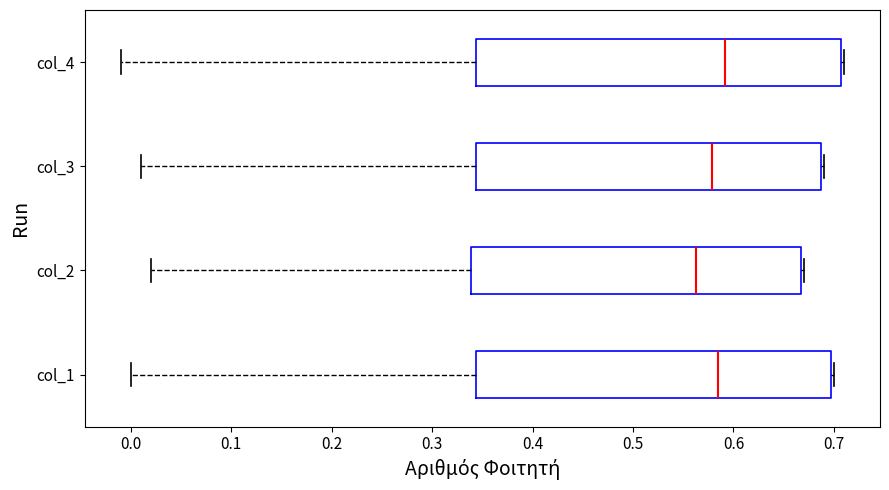

Comparing the boxes themselves (not the whiskers), which one is the widest?

col_4